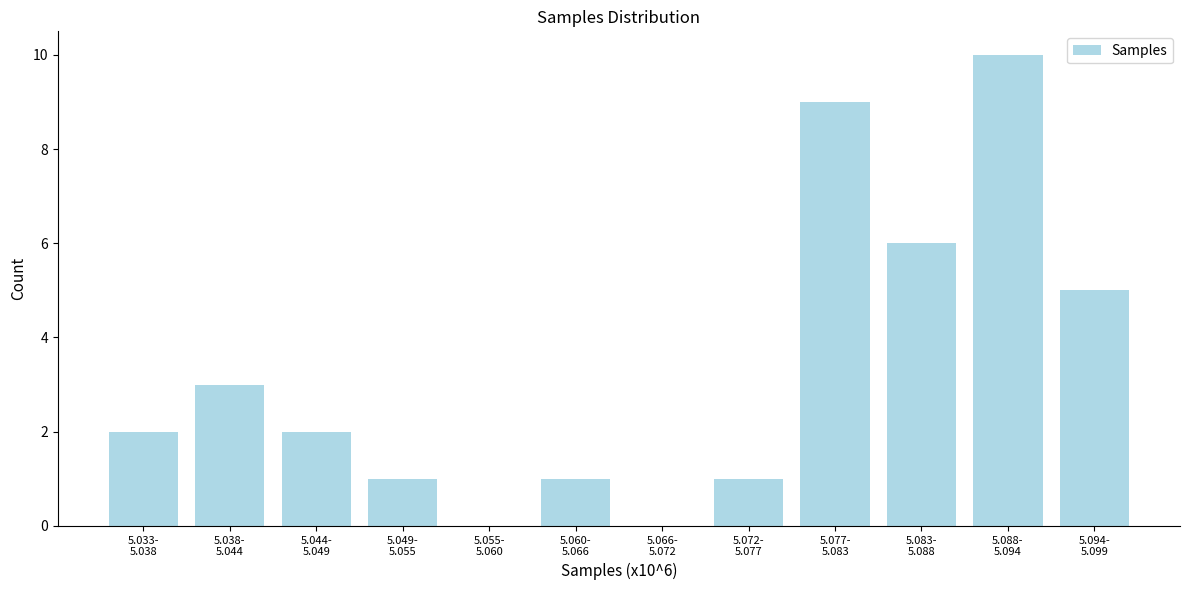

What is the sum of all values?

40